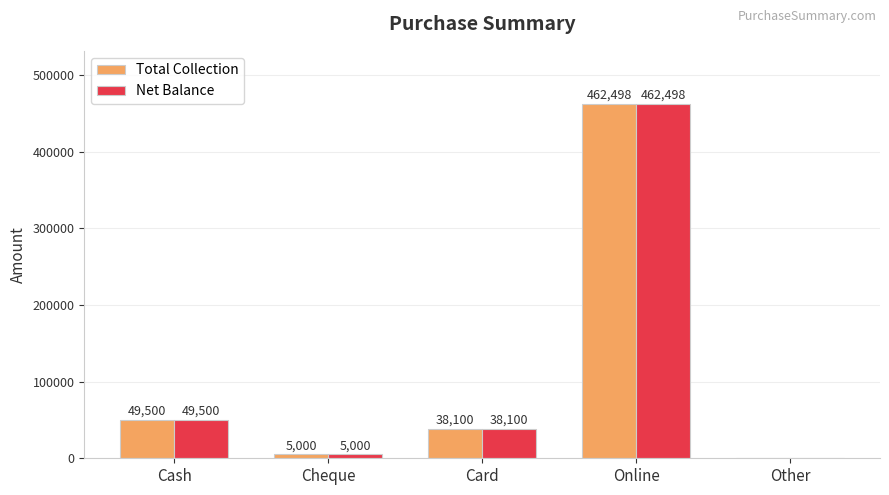

Is the value of Total Collection at Online greater than the value of Net Balance at Cash?

Yes